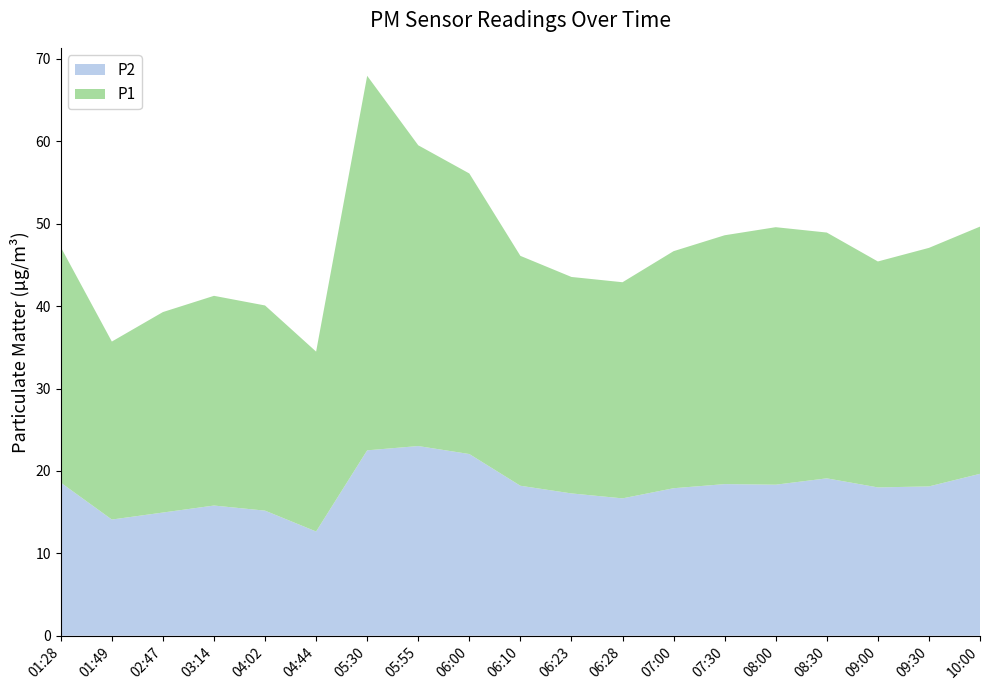

Reading left to right, list all the values displayed in this chart.

P1: 28.6	21.6	24.3	25.4	24.9	21.8	45.5	36.5	34.0	27.9	26.3	26.2	28.8	30.2	31.2	29.8	27.4	28.9	30.0
P2: 18.6	14.1	14.9	15.8	15.2	12.7	22.5	23.0	22.1	18.2	17.3	16.7	17.9	18.4	18.3	19.1	18.0	18.1	19.6